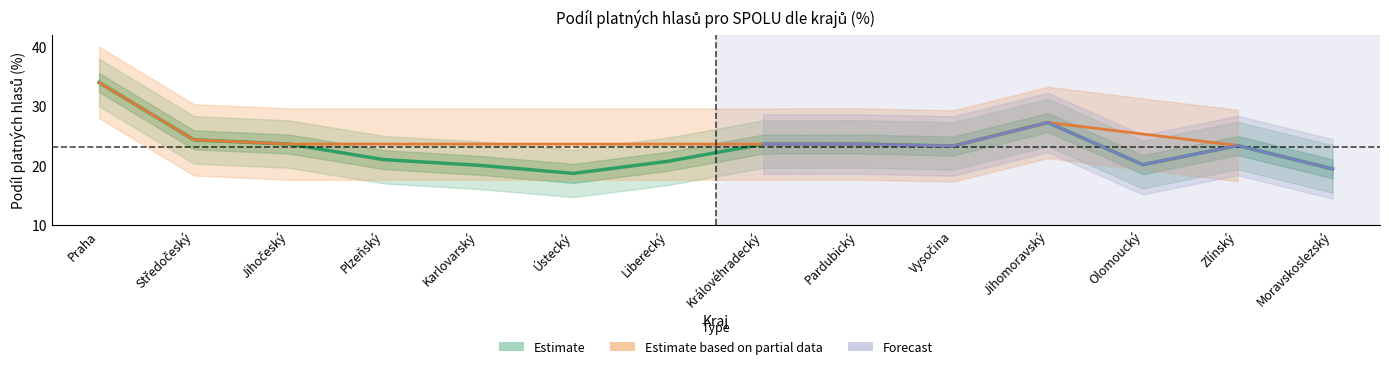

How many interior local peaks (higher than both neighbors) does the data have?

3